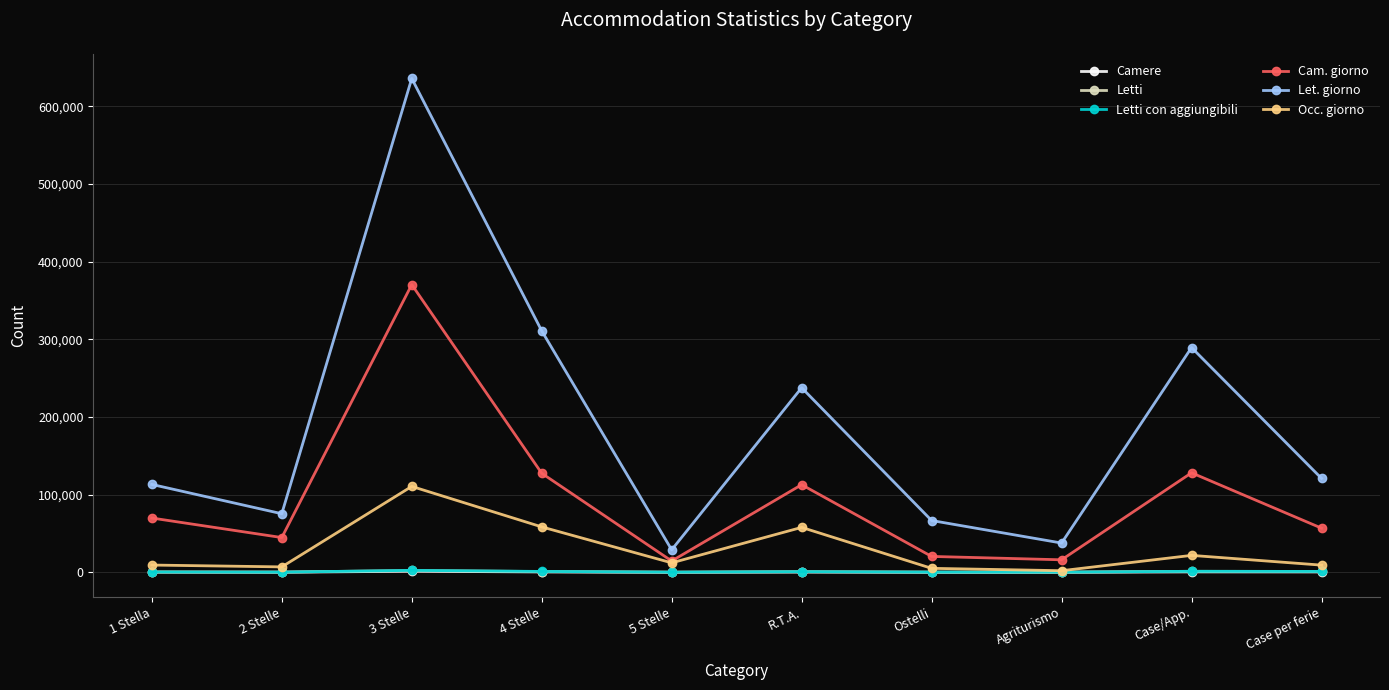

True or false: Letti con aggiungibili and Cam. giorno cross at least once.

False